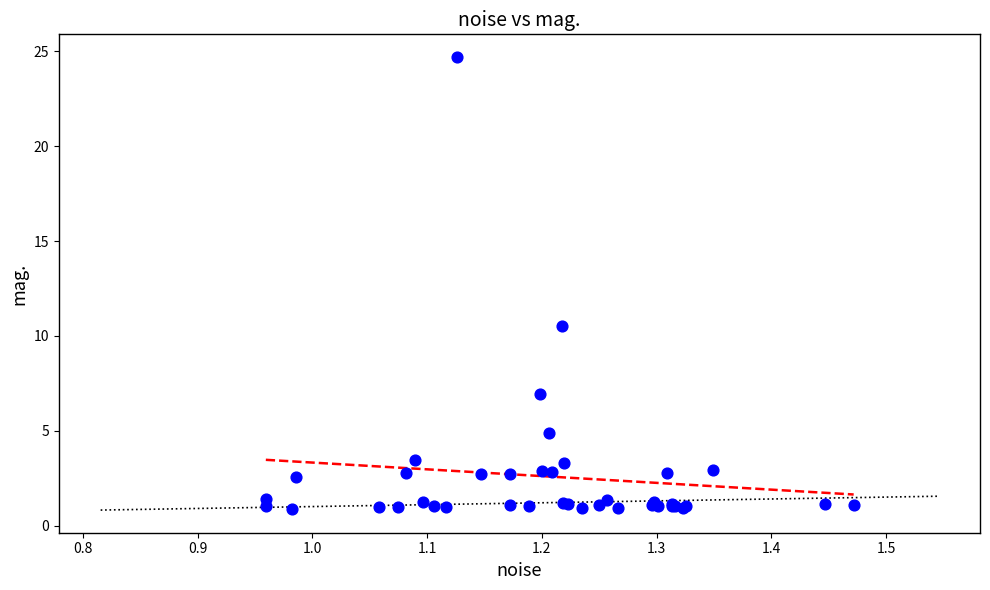

What Y value in the scatter plot is closest to 12?

10.5